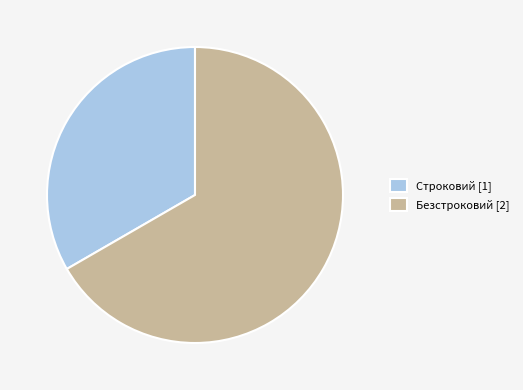

True or false: Безстроковий [2] accounts for 59% of the total.

False